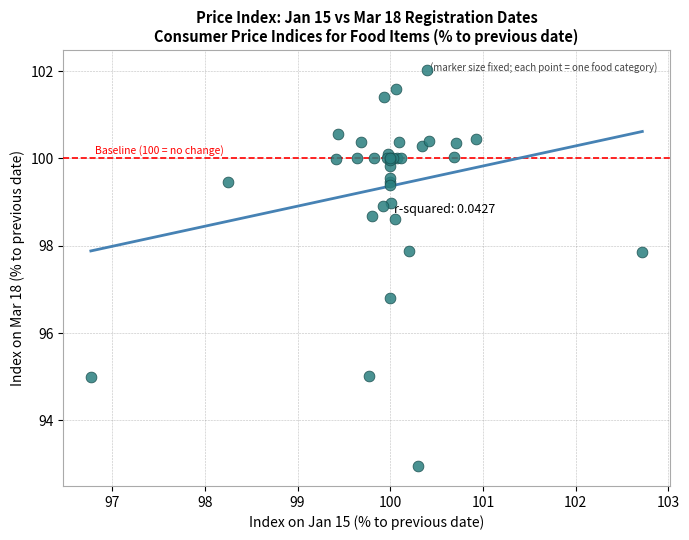

What Y value in the scatter plot is closest to 97?

96.8